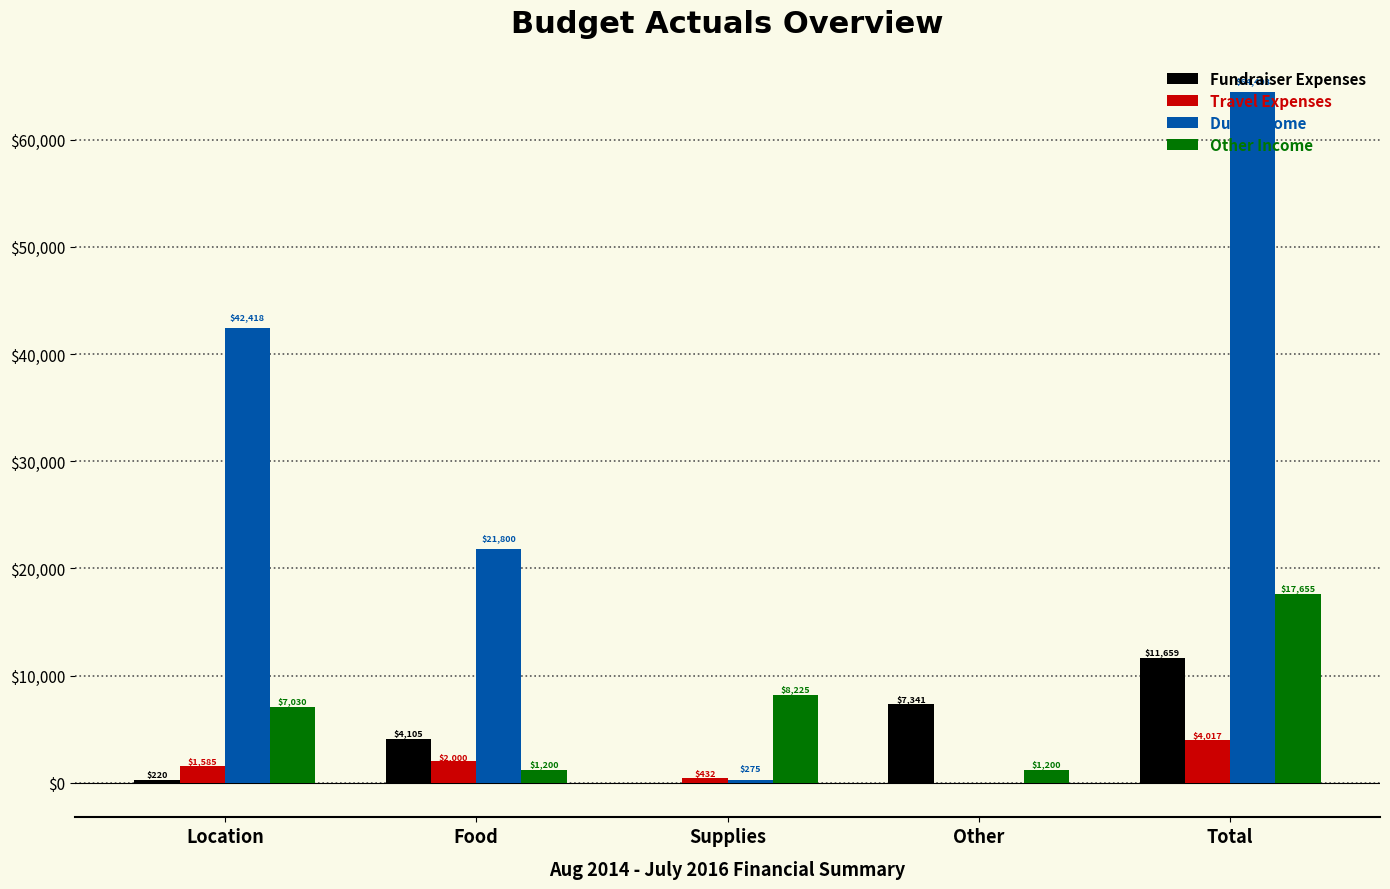

What is the spread (max minus min) of values at Food?

20600.0